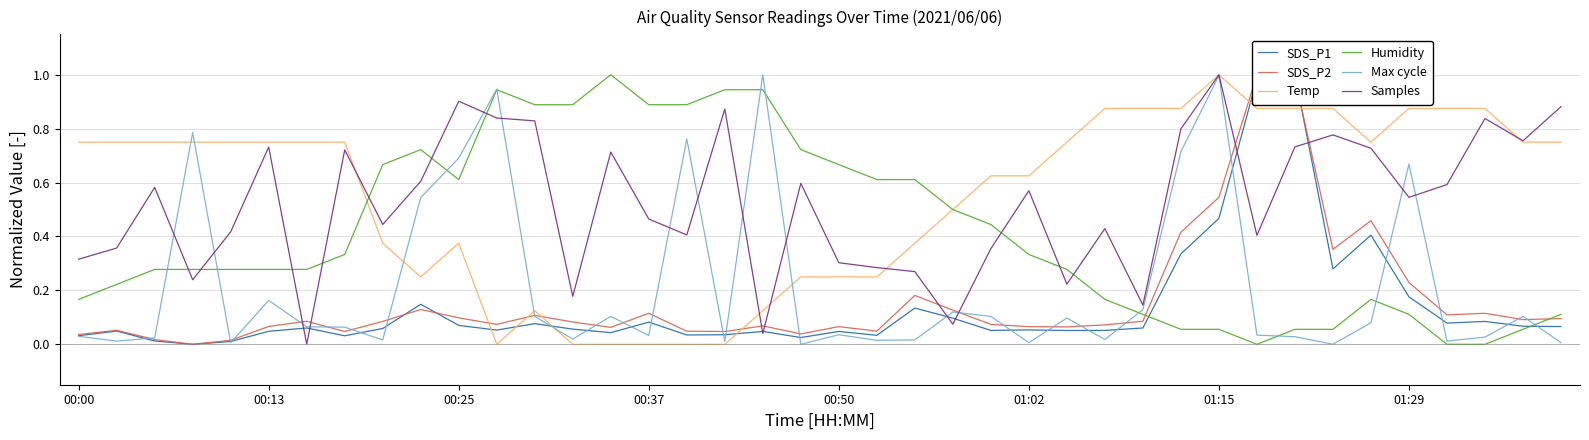

How many values in SDS_P1 are above zero?

39